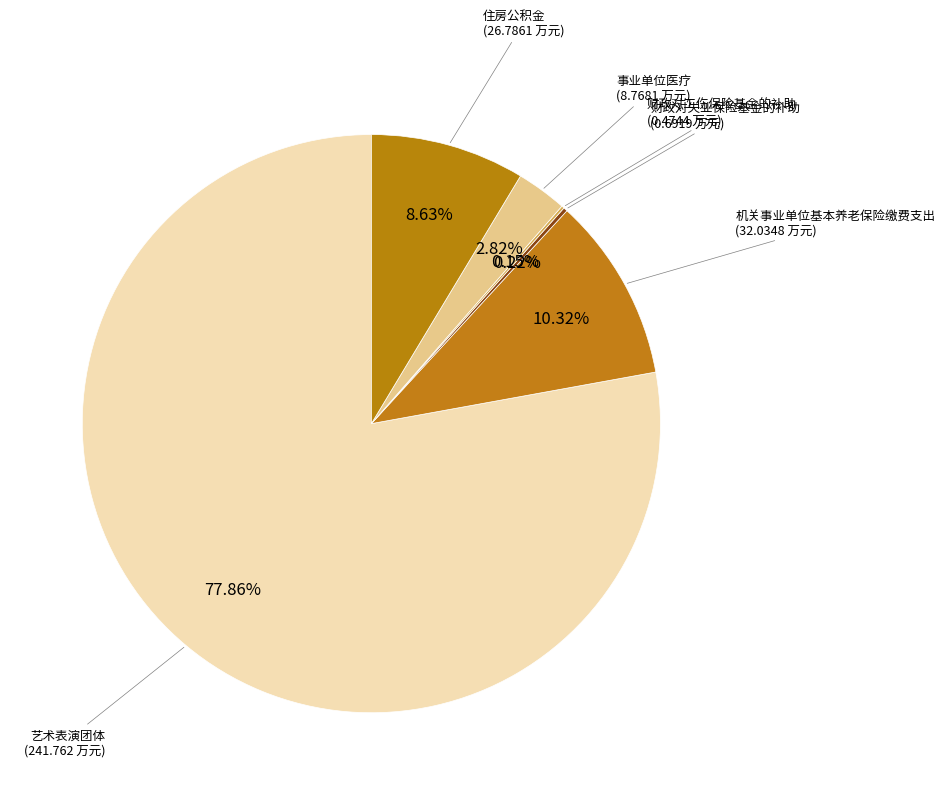

To the nearest percent, what is the difference between the largest and smallest slice percentages?

78%